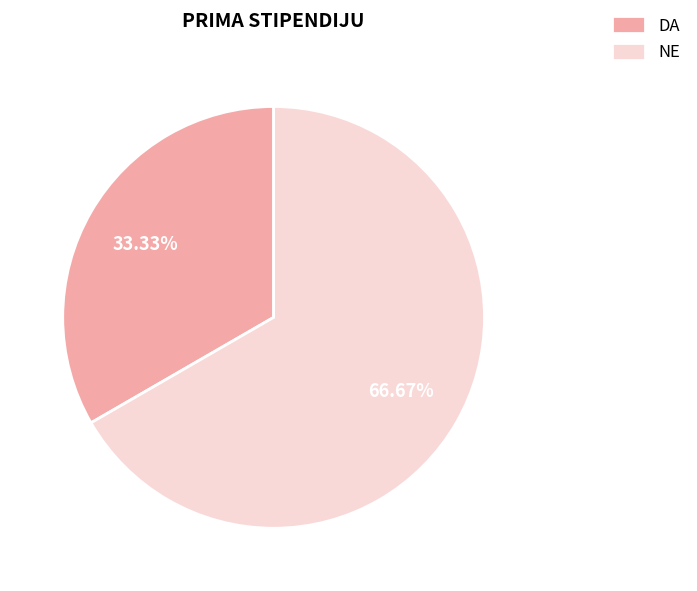

To the nearest percent, what portion does NE represent?

67%